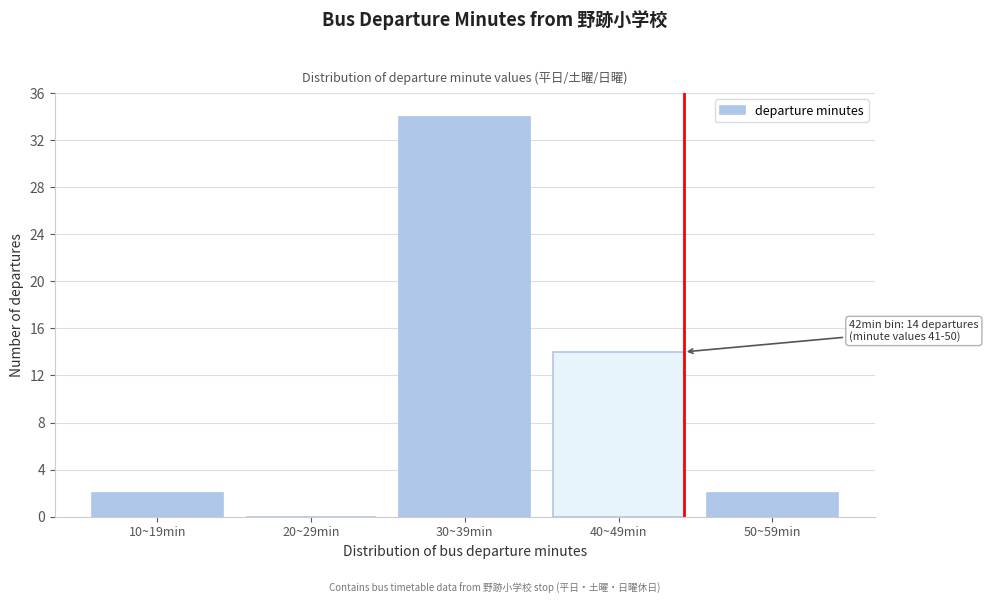

Reading left to right, extract all data points from this chart.

10~19min=2	20~29min=0	30~39min=34	40~49min=14	50~59min=2